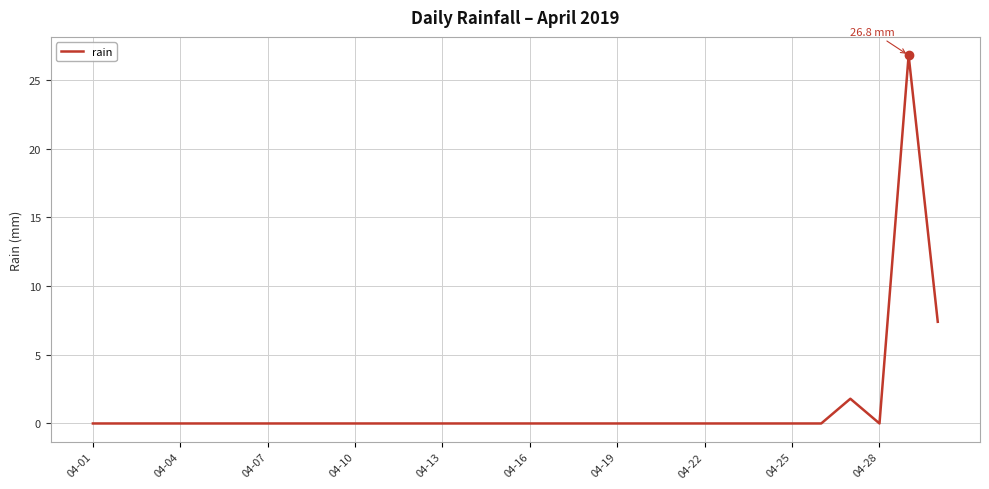

What is the greatest value displayed?

26.8